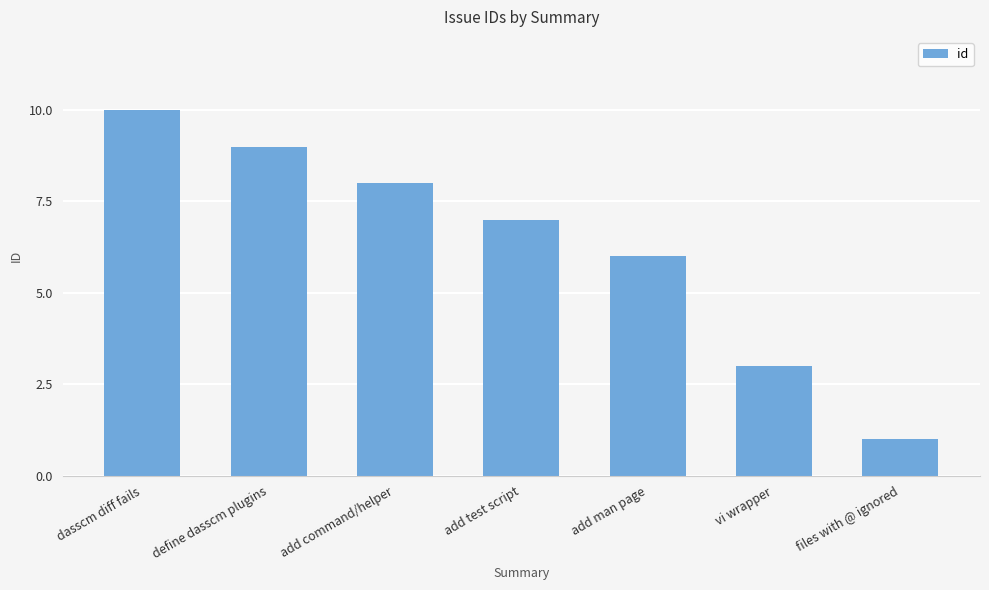

What is the difference between the second highest and minimum values?

8